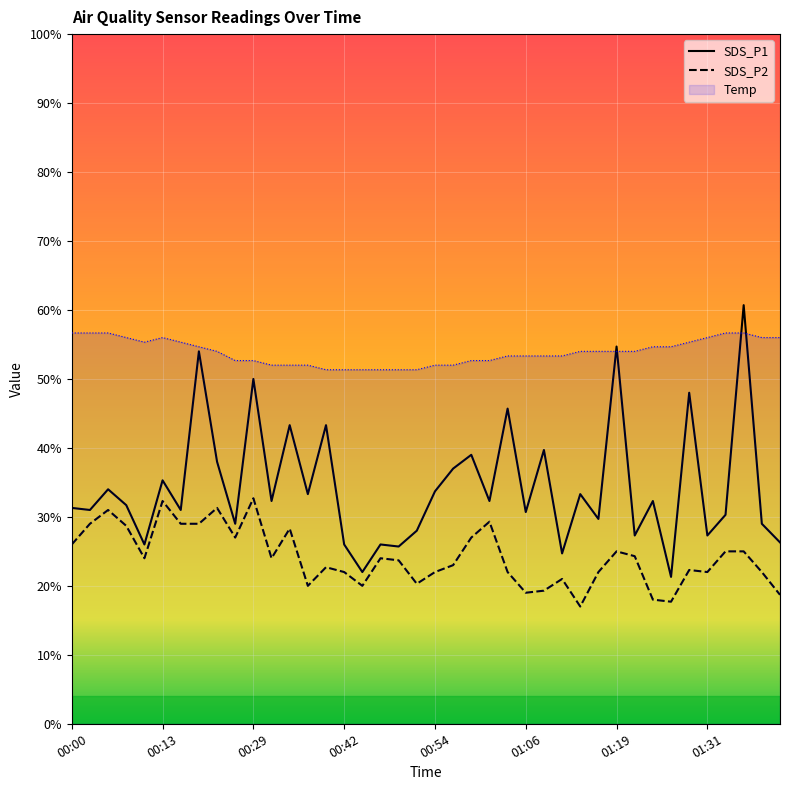

What position from the left is 01:26?

34